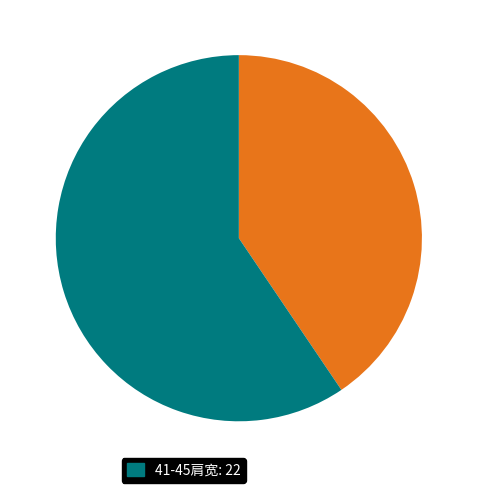

Is there a majority slice in this chart?

Yes